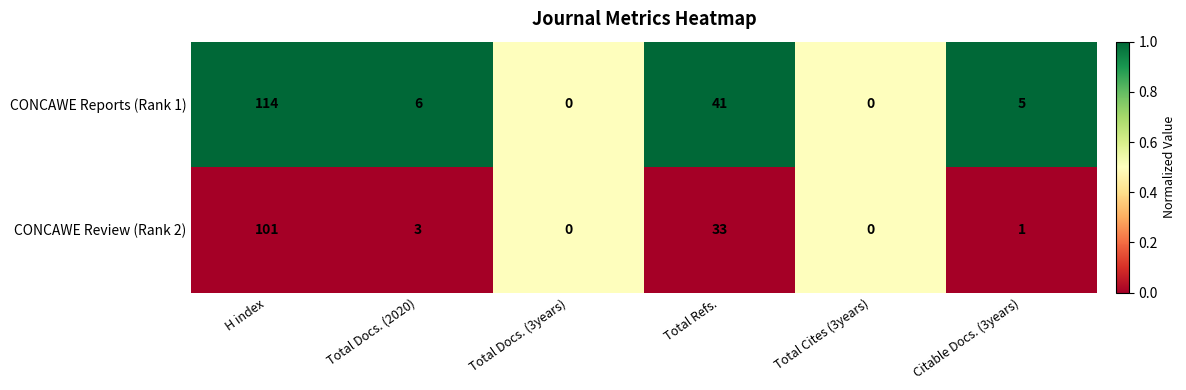

What is the maximum value shown in the chart?

114